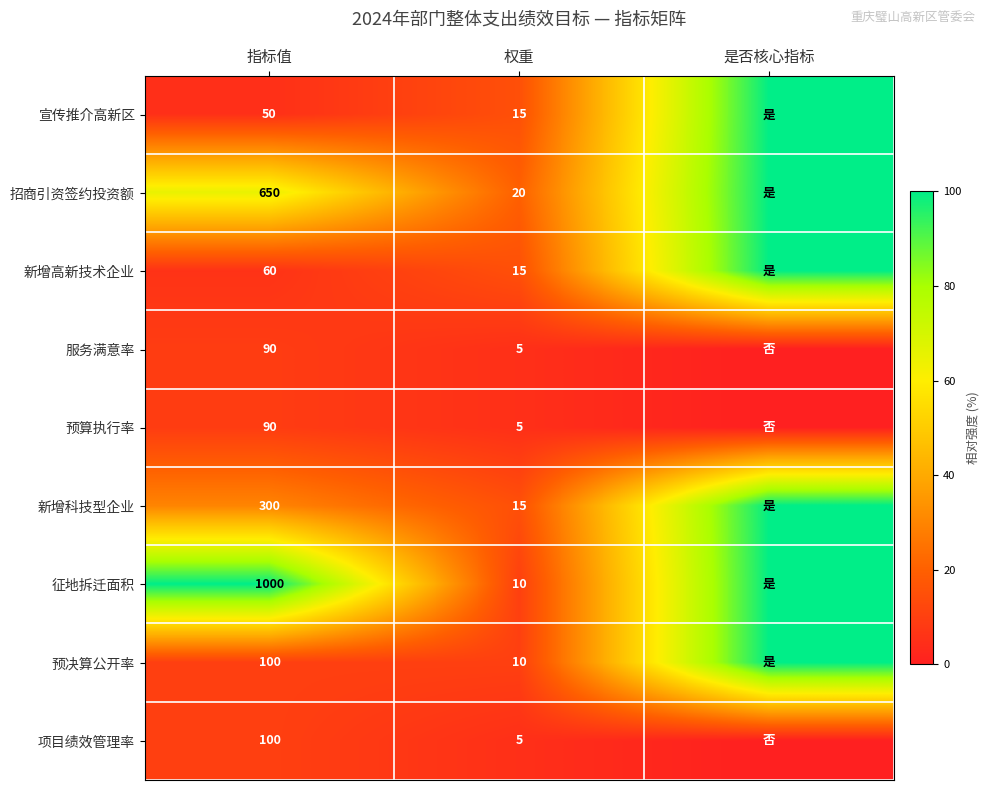

What is the spread (max minus min) of values at 指标值?

950